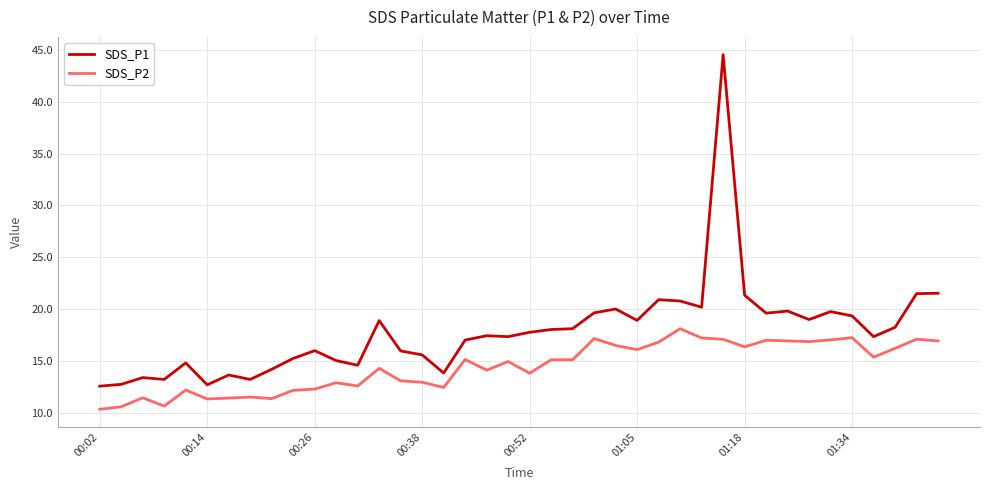

How many lines are shown in the chart?

2